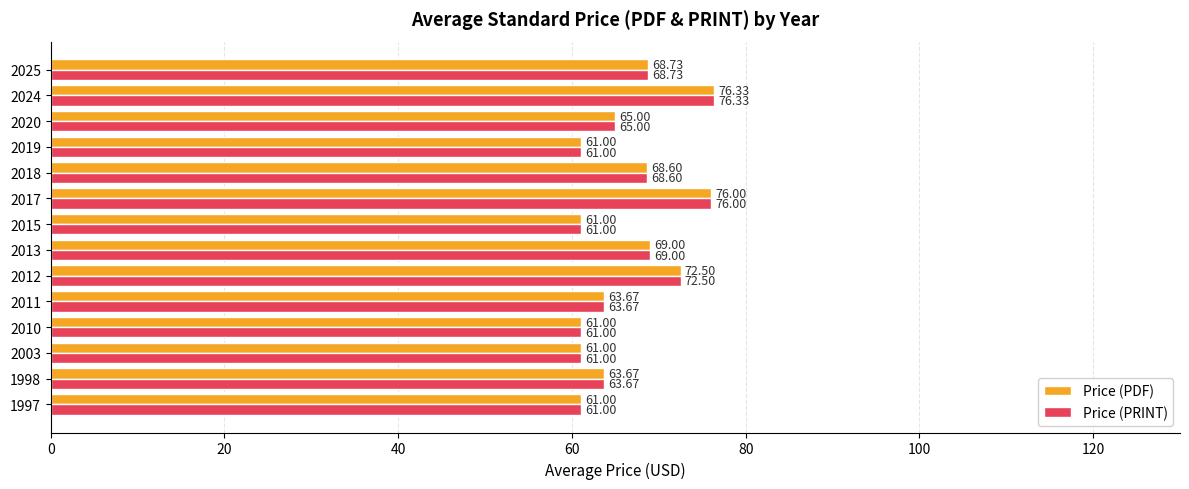

What is the difference between the maximum and second lowest values in the Price (PDF) series?

15.3